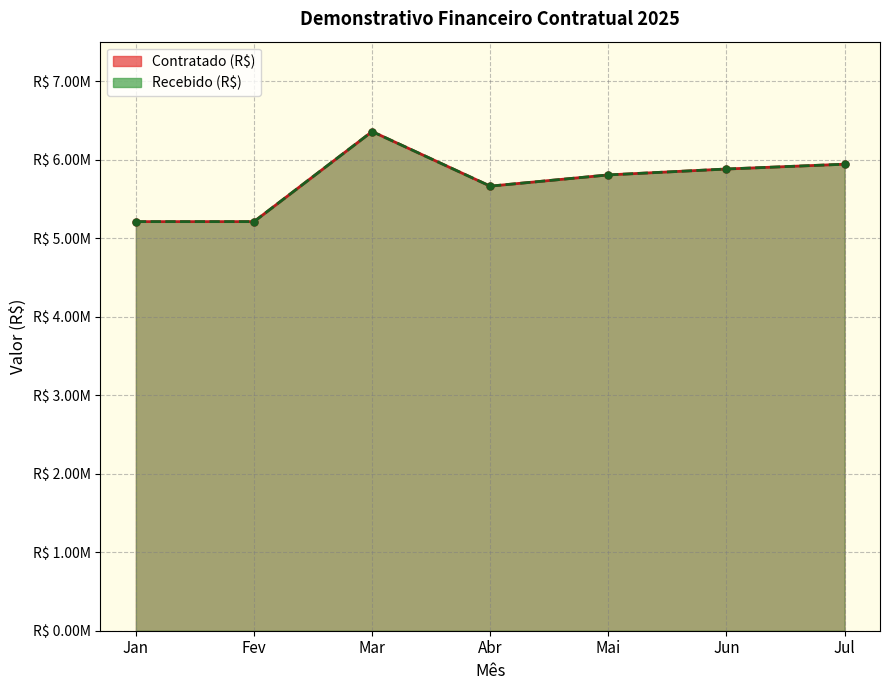

Rank the series at Fev from highest to lowest value.

Contratado (R$), Recebido (R$)